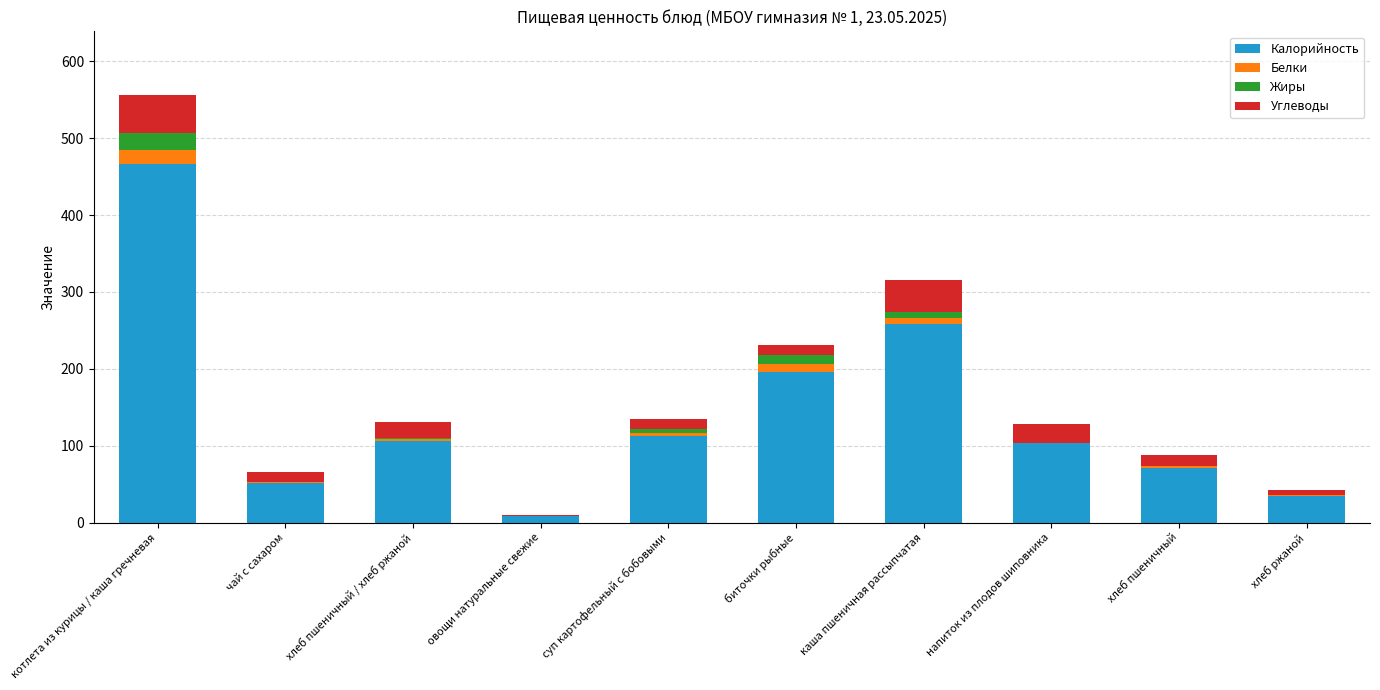

The value of Калорийность at котлета из курицы / каша гречневая is 466.3. True or false?

True